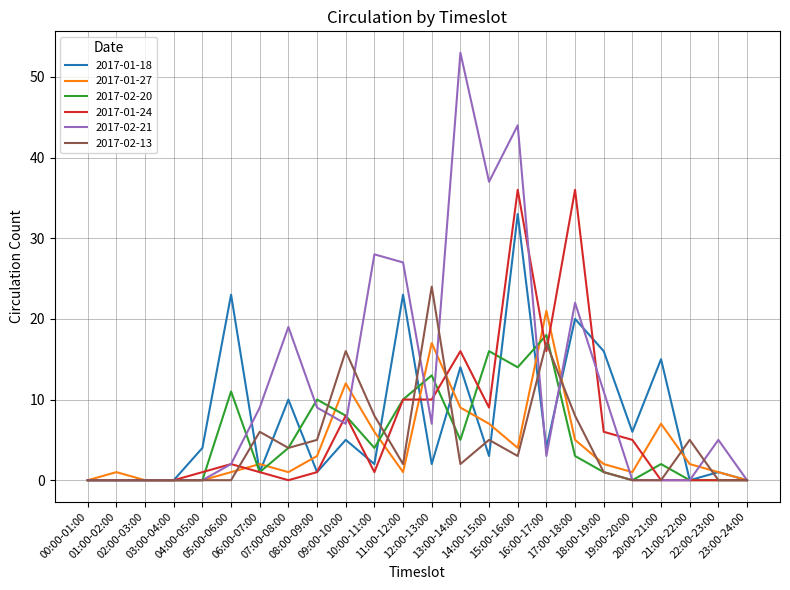

List the series in order of their peak value, highest first.

2017-02-21, 2017-01-24, 2017-01-18, 2017-02-13, 2017-01-27, 2017-02-20